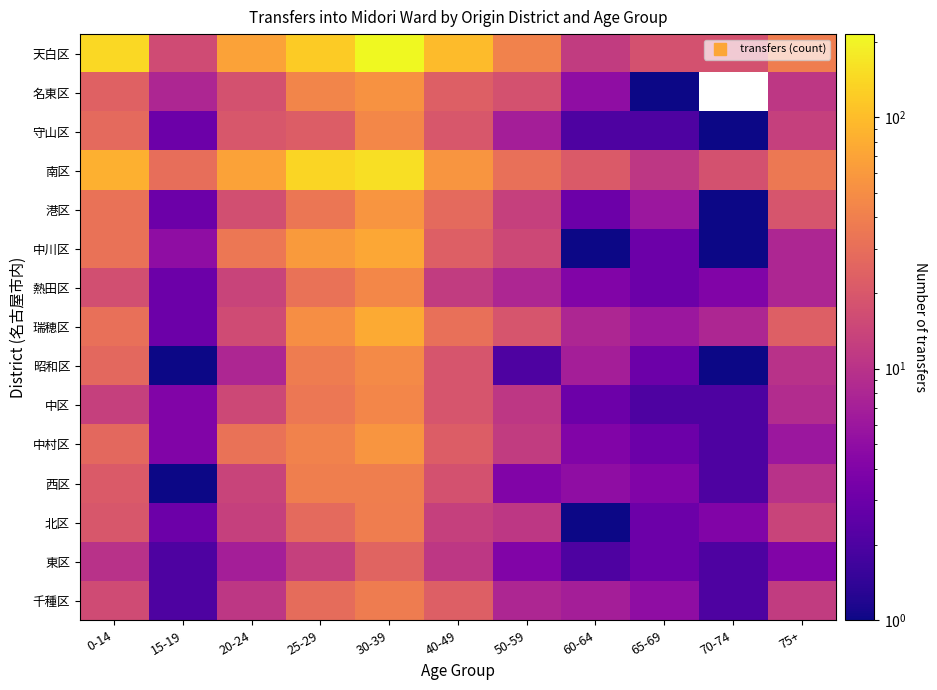

Where is 千種区 nearest to the value 20?

40-49